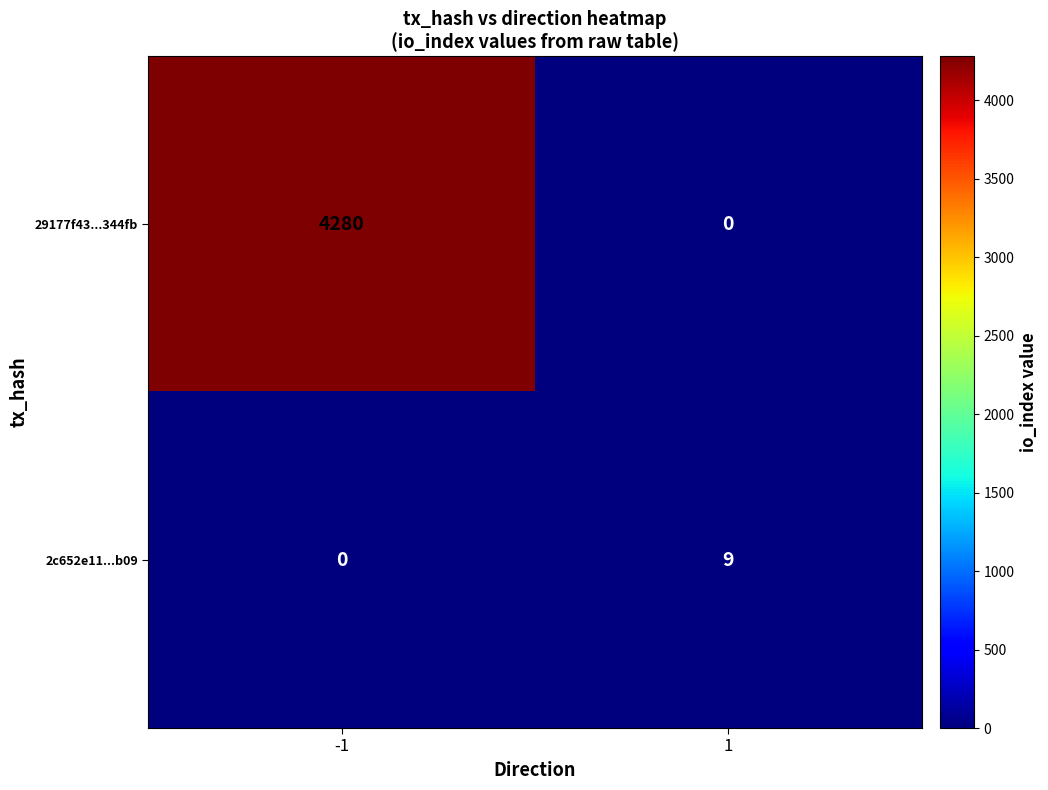

What is the total value across all series at -1?

4280